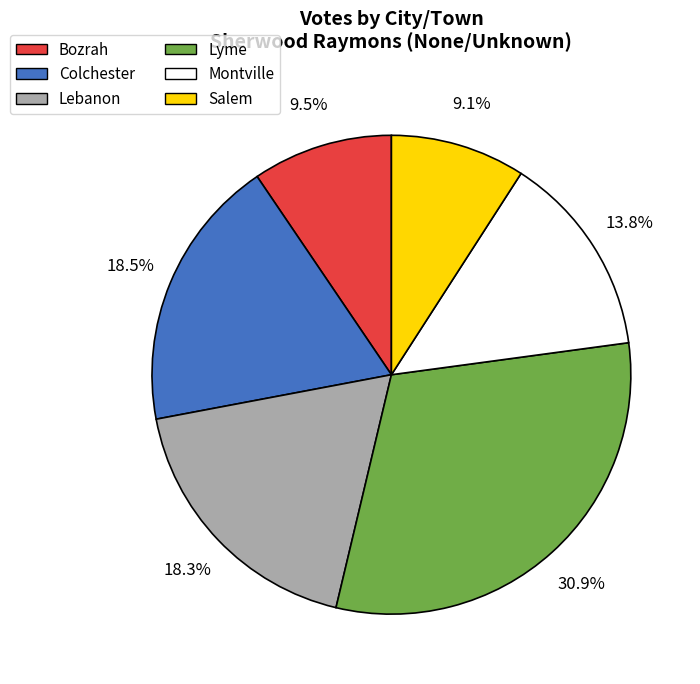

What is the ratio of the value at Lyme to the value at Colchester?

1.7